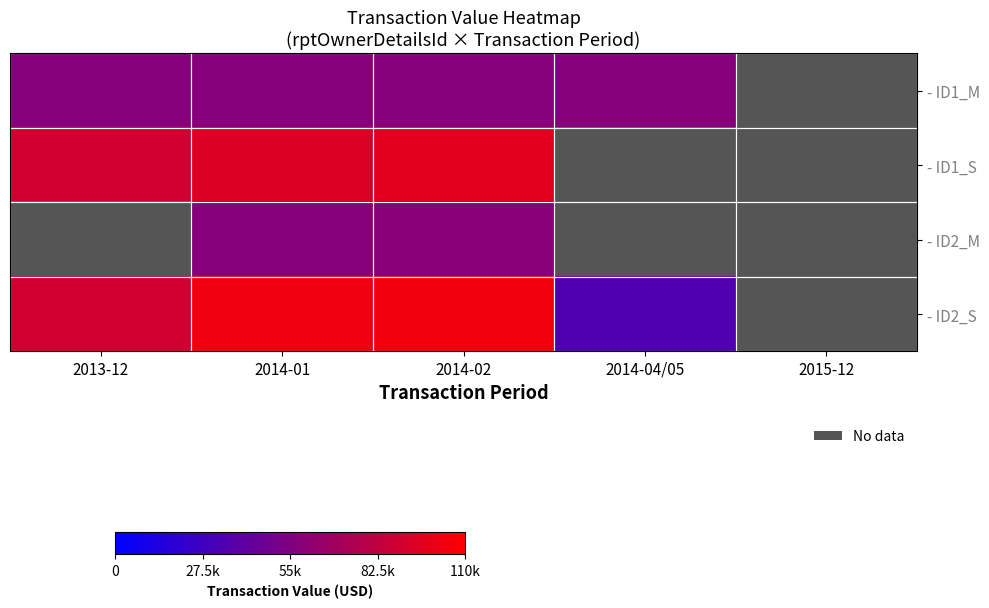

Rank the series by their maximum value, from lowest to highest.

- ID1_M, - ID1_S, - ID2_M, - ID2_S